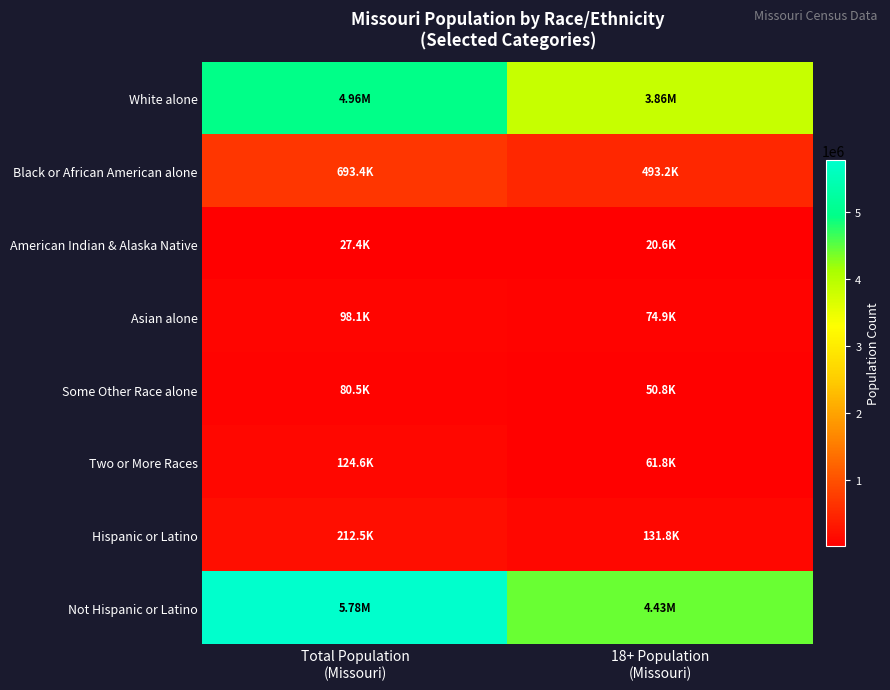

Which series has the largest total across all categories?

Not Hispanic or Latino